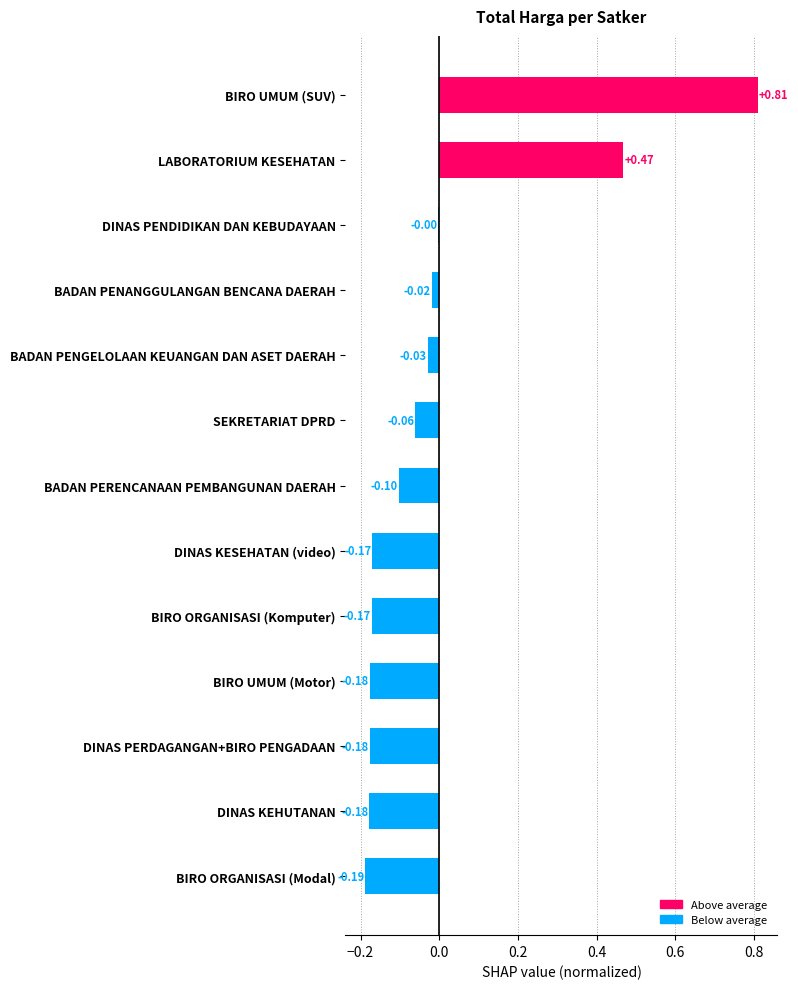

Where is the data nearest to the value 0?

DINAS PENDIDIKAN DAN KEBUDAYAAN